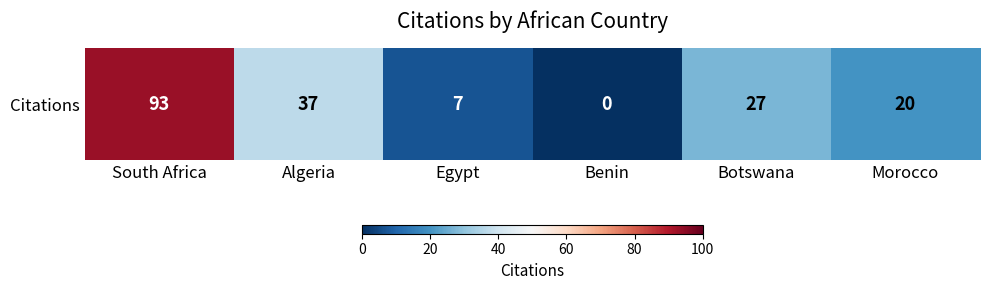

What is the change in value from Algeria to Morocco?

-17